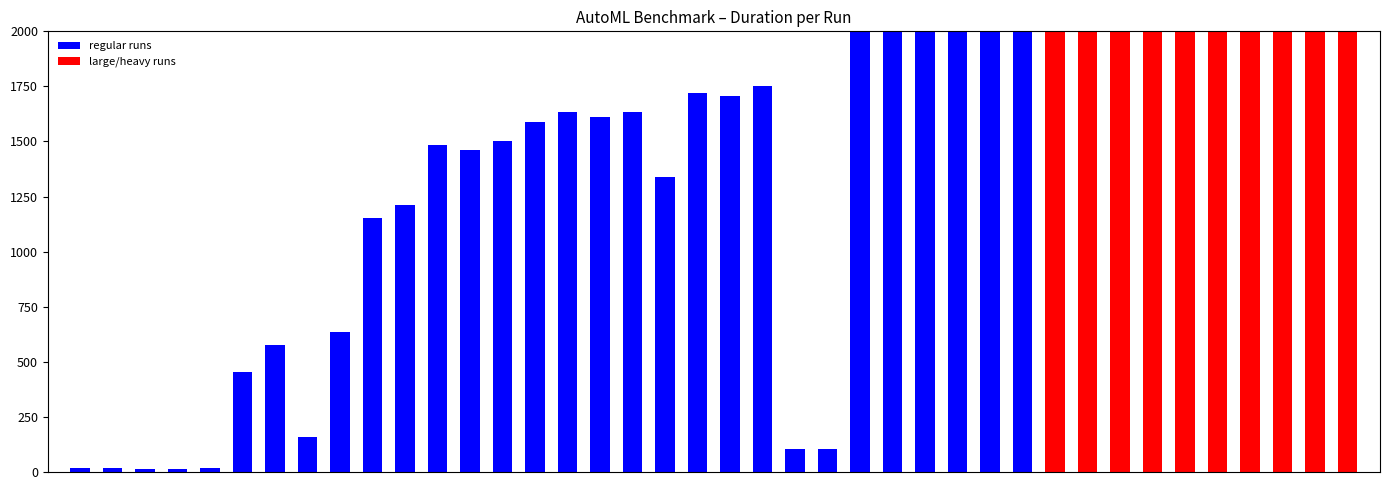

The value at 31 is 3977.0. True or false?

False